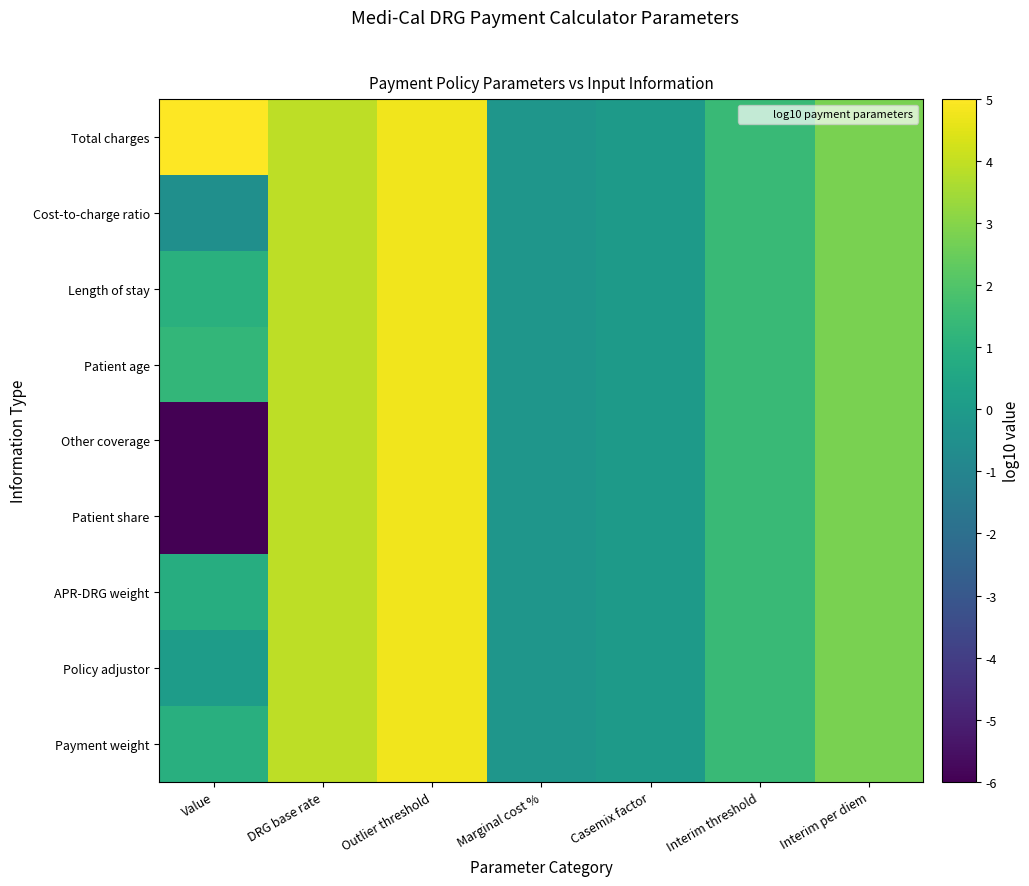

Which series has the largest total across all categories?

Total charges